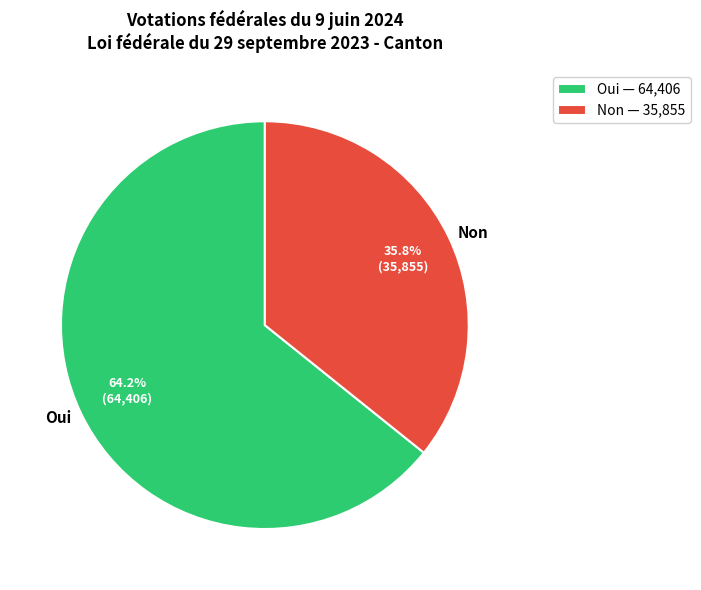

Is the sum of Non and Oui greater than half?

Yes